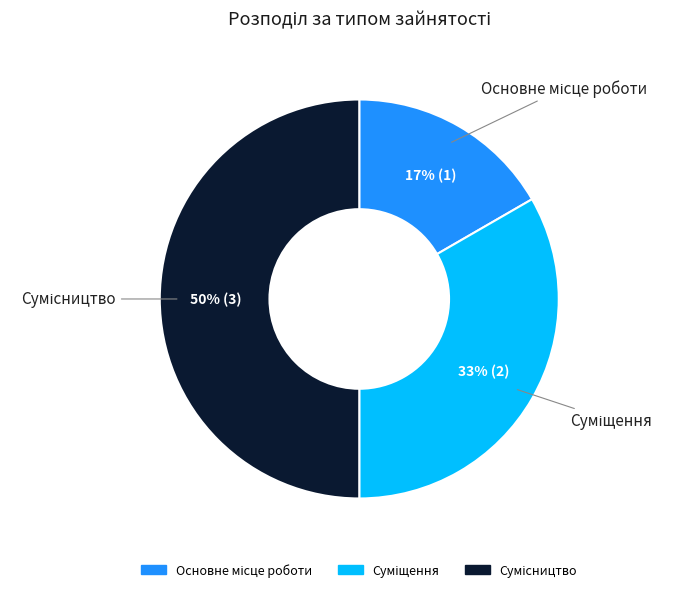

To the nearest percent, what is the average slice percentage?

33%